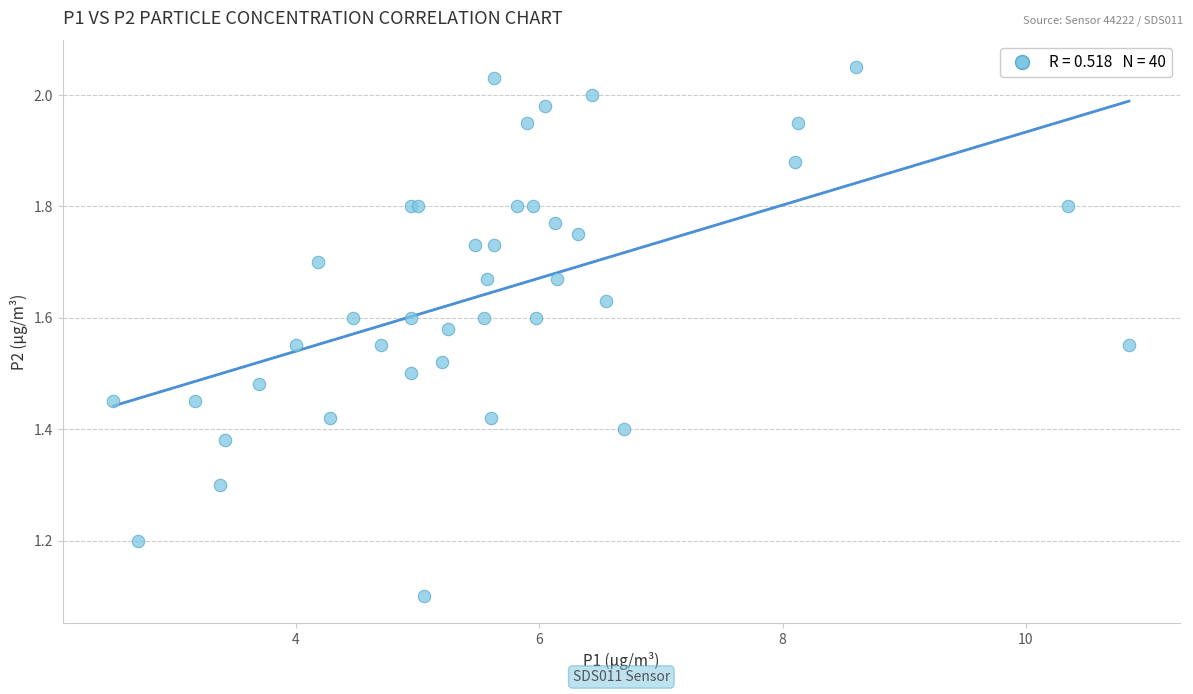

What Y value in the scatter plot is closest to 1?

1.1